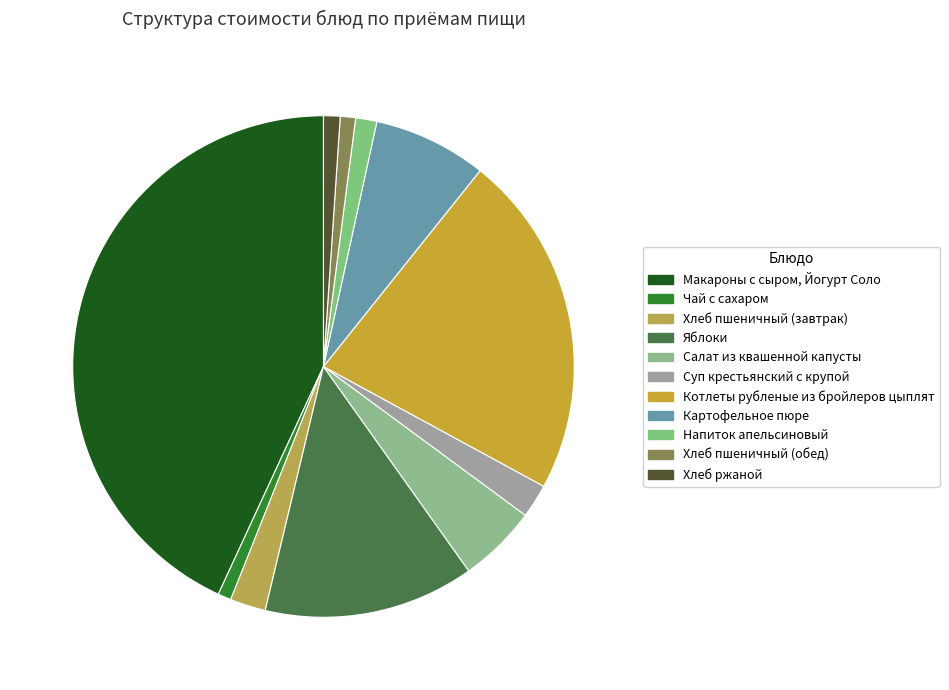

Is it true that Напиток апельсиновый is 14% of the pie?

False